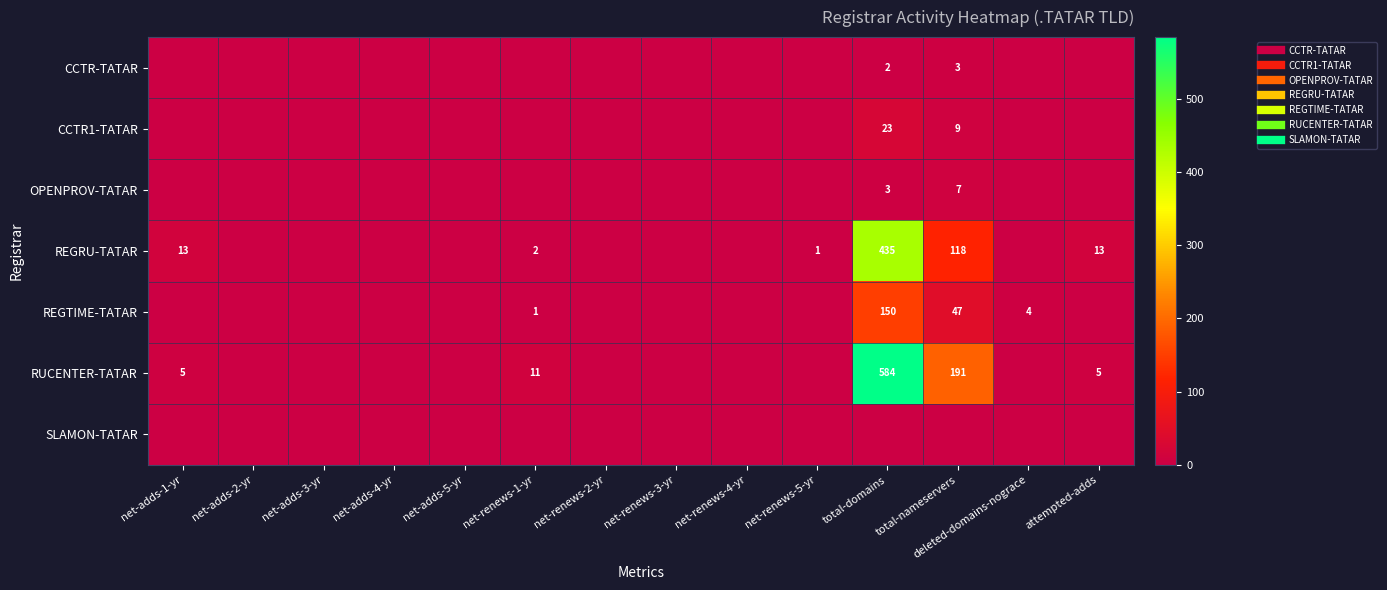

How many distinct data groups are displayed?

7